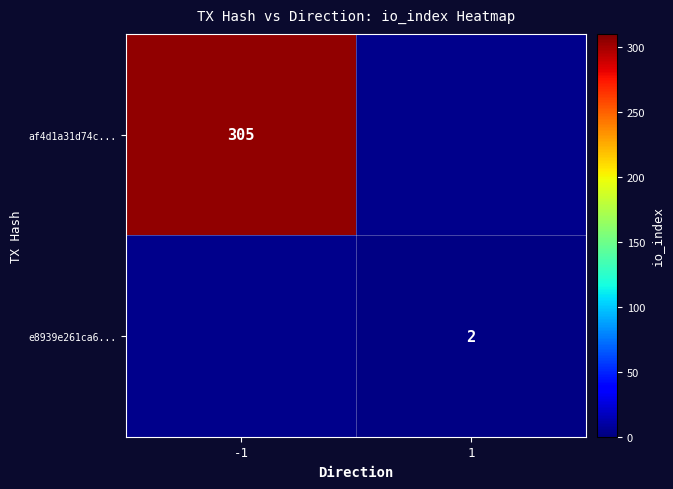

The value of e8939e261ca6... at 1 is 2. True or false?

True